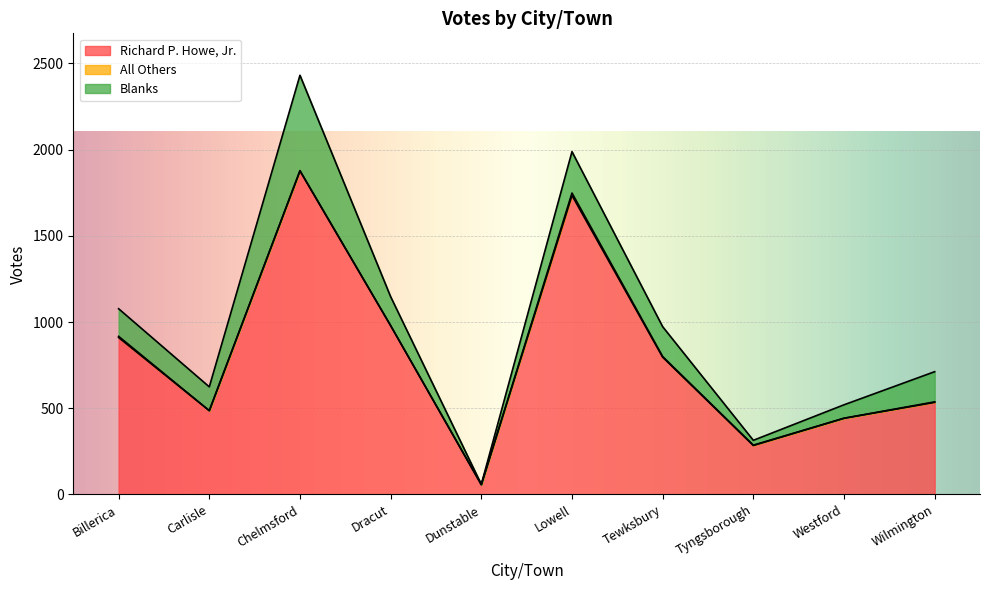

At which category does the chart reach its peak across all series?

Chelmsford